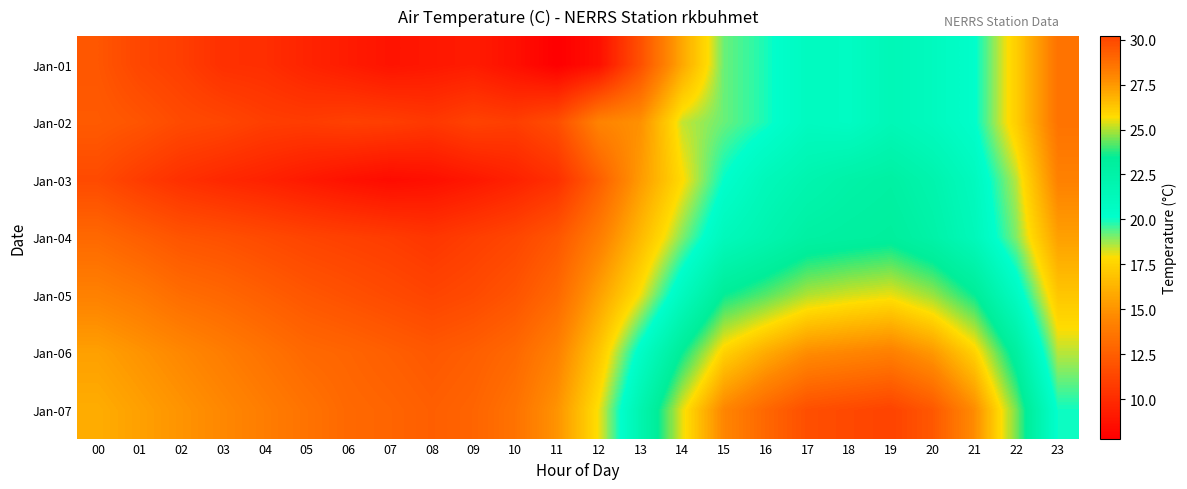

What is the difference between the highest and lowest values at 04?

4.5